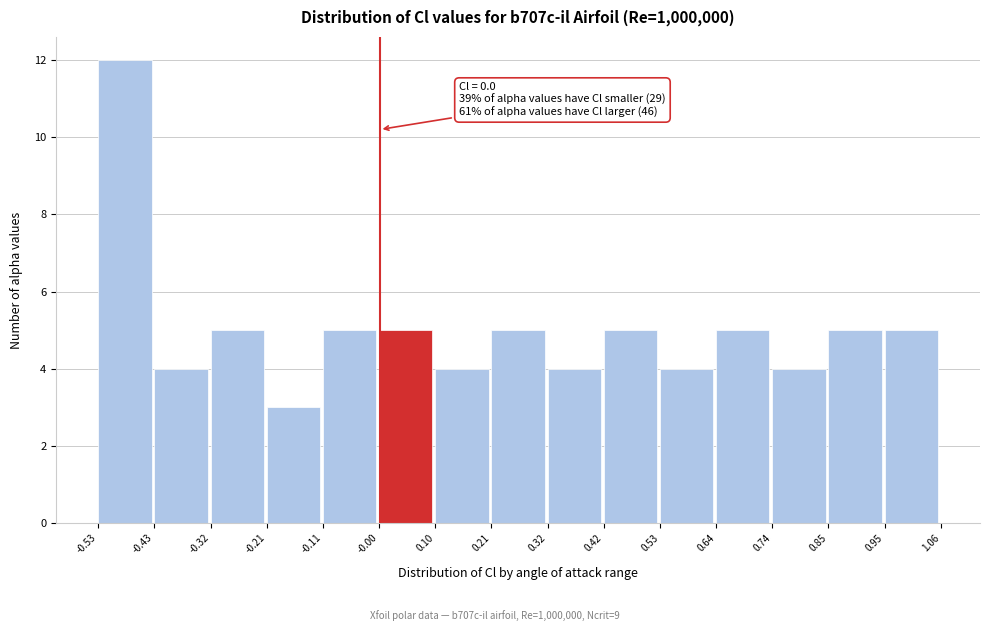

Which range on the x-axis has the tallest bar?

-0.53 to -0.43